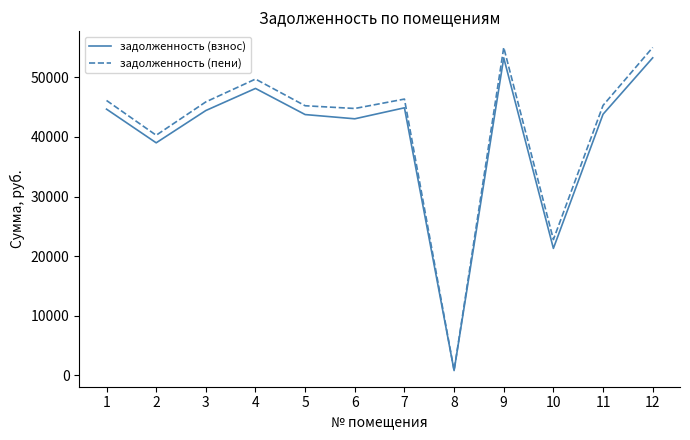

Which series has the widest spread of values?

задолженность (пени)